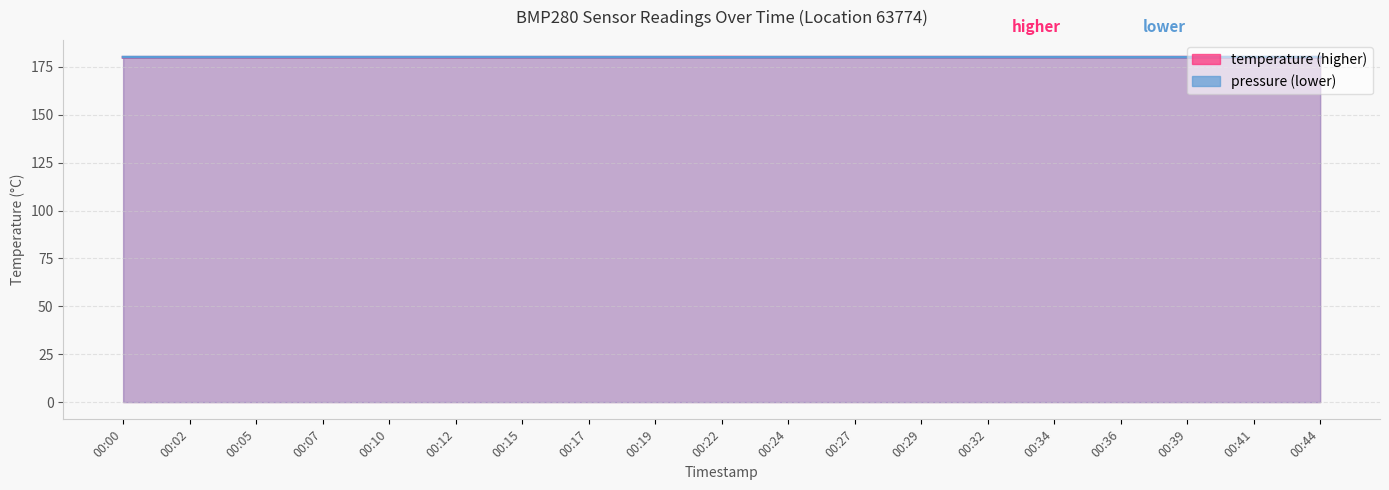

Which label corresponds to the largest value in the chart?

00:22